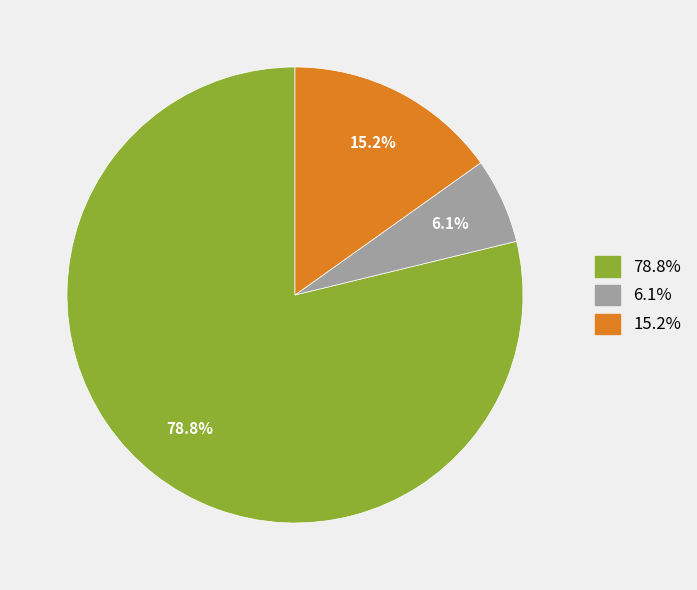

To the nearest percent, what is the average slice percentage?

33%